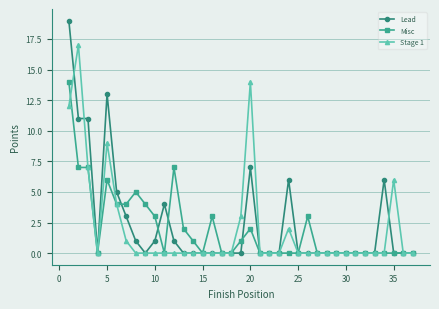

Which series has the largest range (max minus min)?

Lead